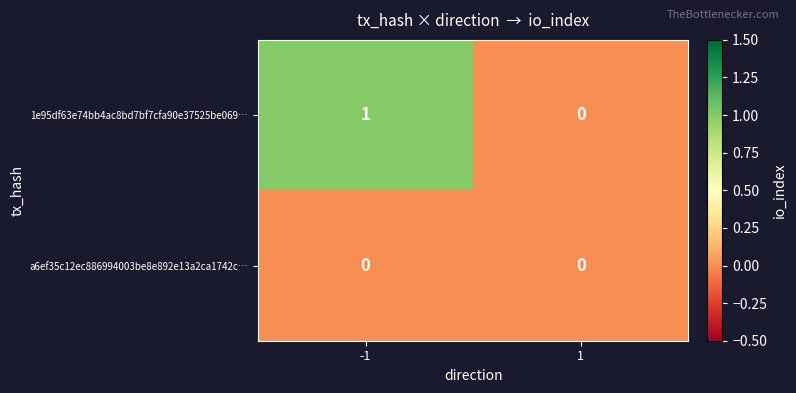

List the series in order of their peak value, highest first.

1e95df63e74bb4ac8bd7bf7cfa90e37525be069…, a6ef35c12ec886994003be8e892e13a2ca1742c…